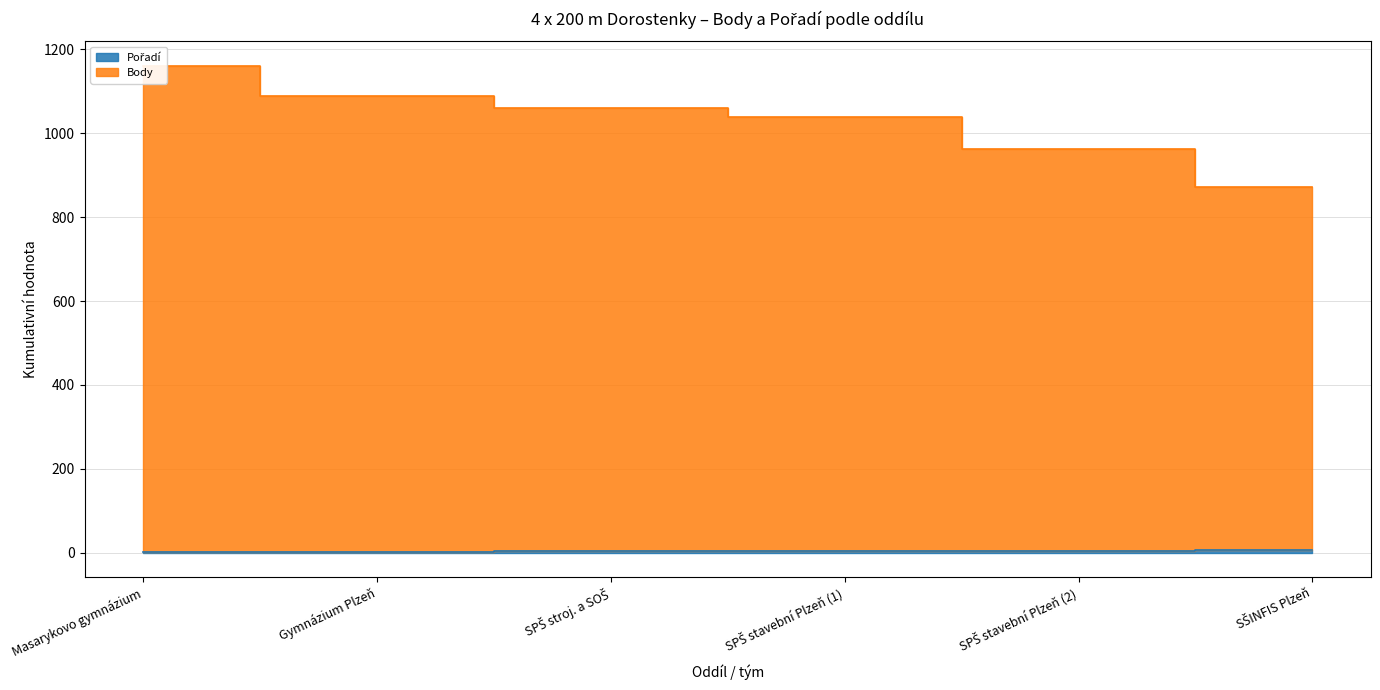

What is the highest value of the Pořadí series?

6